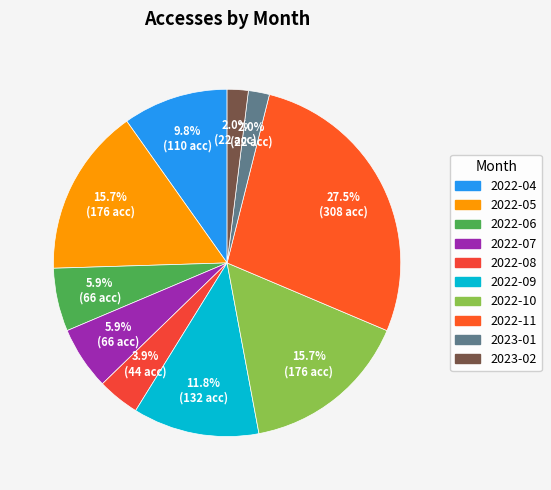

Count the number of slices in the pie.

10